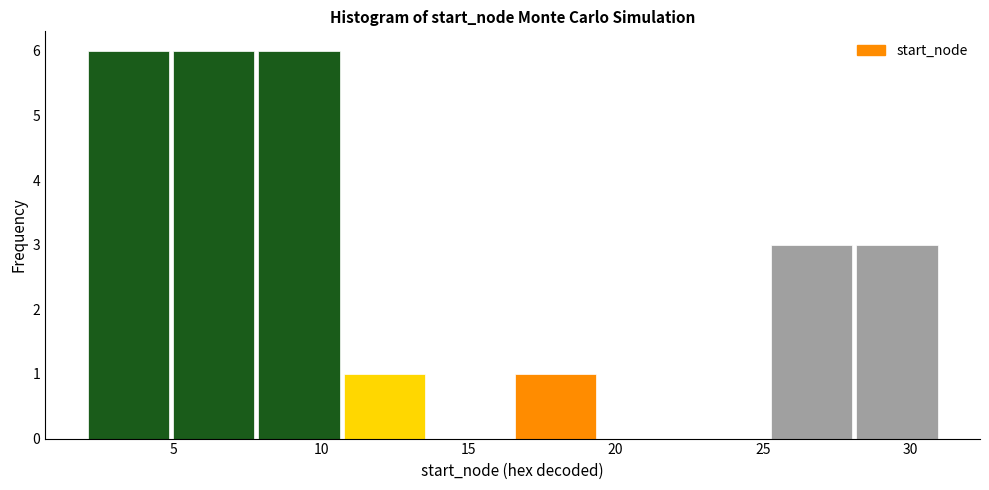

Reading left to right, transcribe this chart: for each bar, give the range it covers on the x-axis and its height. Neither the bar edges nor the heights are printed on the chart, so give them approximately, as read against the axes.

2.0 to 4.9: 6
4.9 to 7.8: 6
7.8 to 10.7: 6
10.7 to 13.6: 1
13.6 to 16.5: 0
16.5 to 19.4: 1
19.4 to 22.3: 0
22.3 to 25.2: 0
25.2 to 28.1: 3
28.1 to 31.0: 3